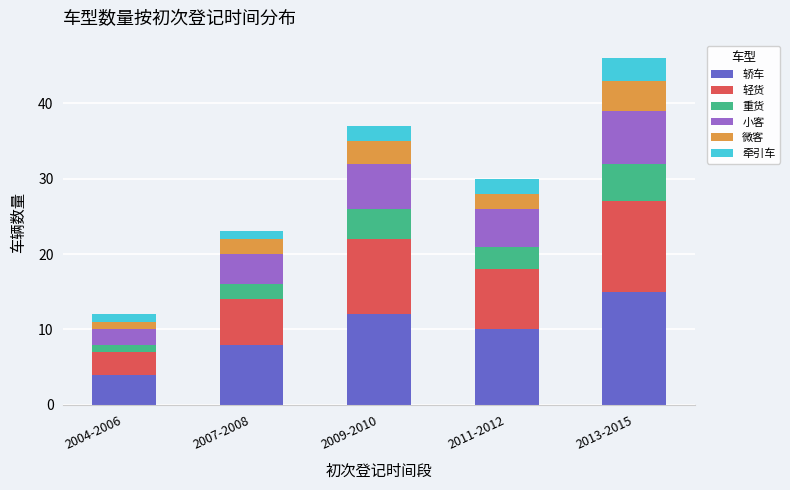

How many distinct data groups are displayed?

6